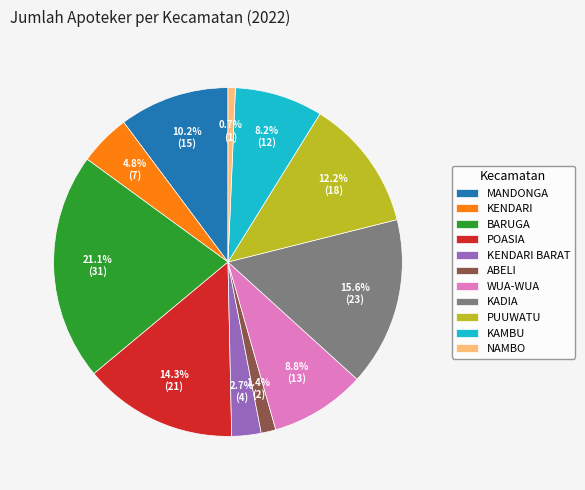

How many slices are in this pie chart?

11